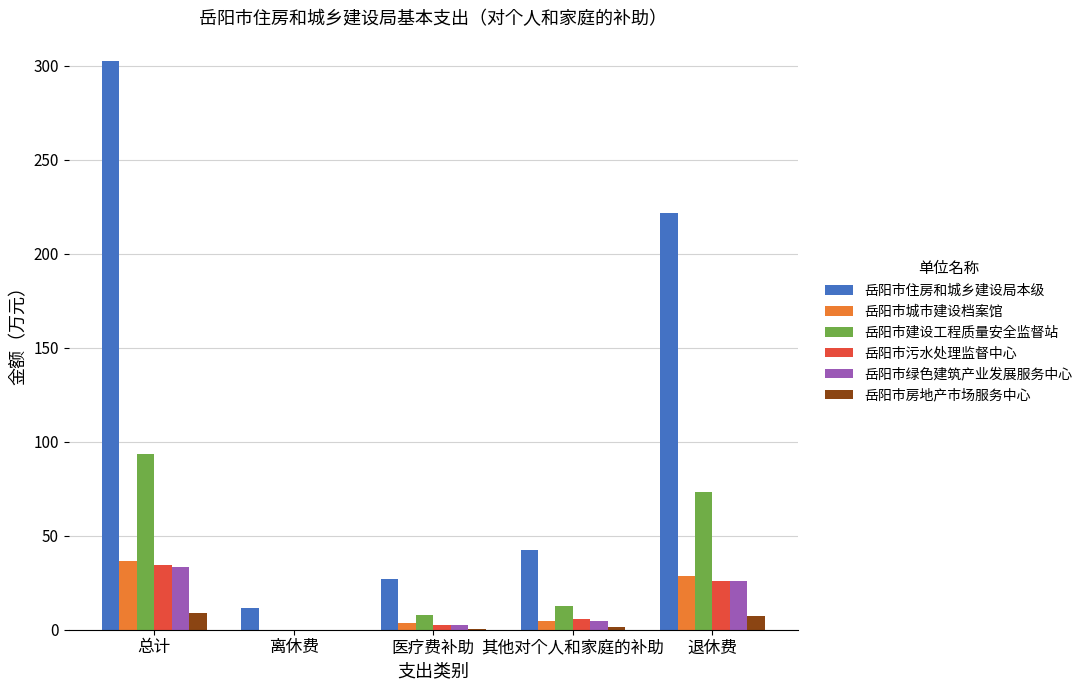

What is the maximum value for 岳阳市住房和城乡建设局本级?

302.7